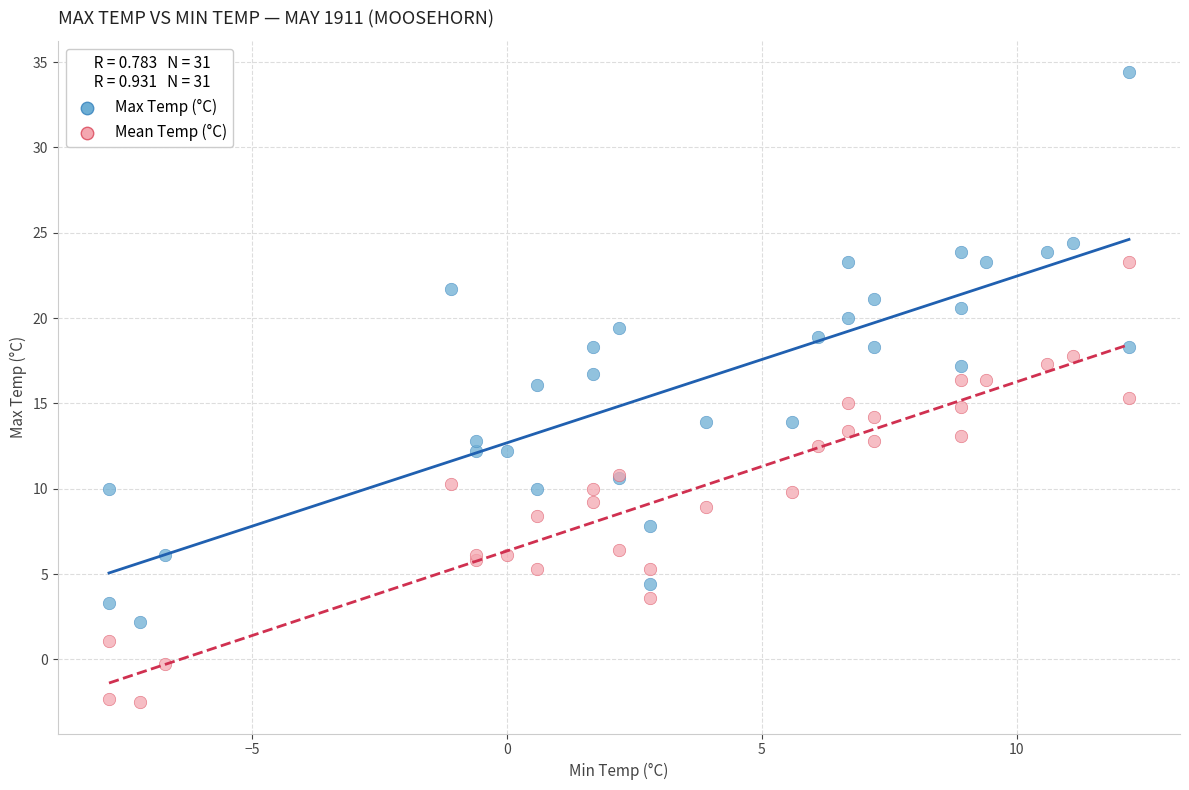

Which series reaches the maximum Y coordinate?

Max Temp (°C)